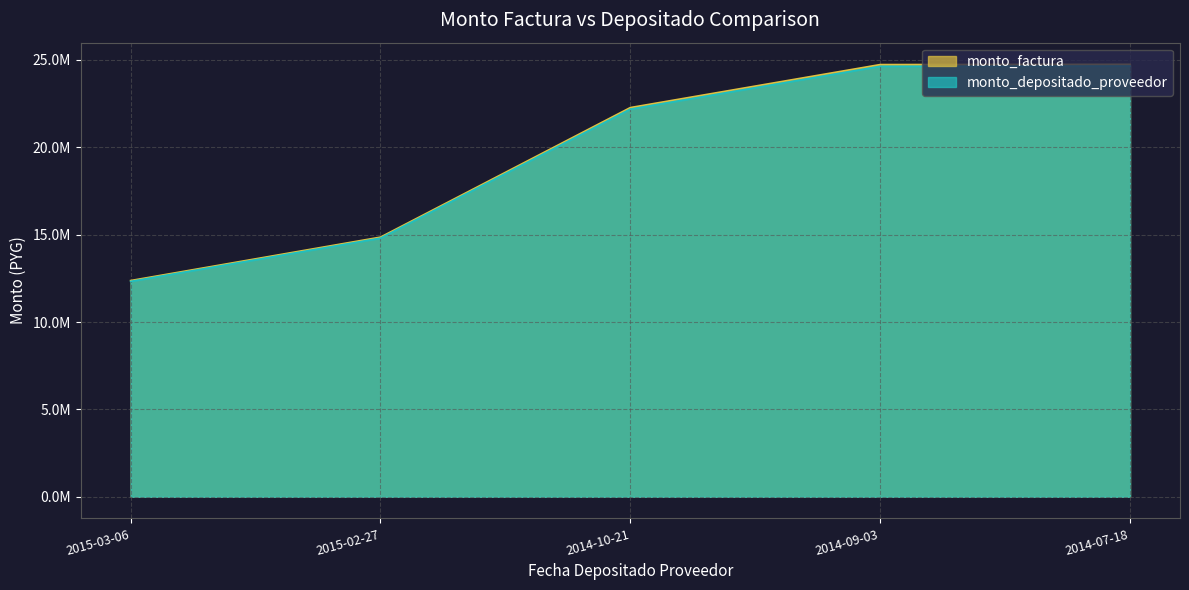

Rank the series at 2015-02-27 from highest to lowest value.

monto_factura, monto_depositado_proveedor